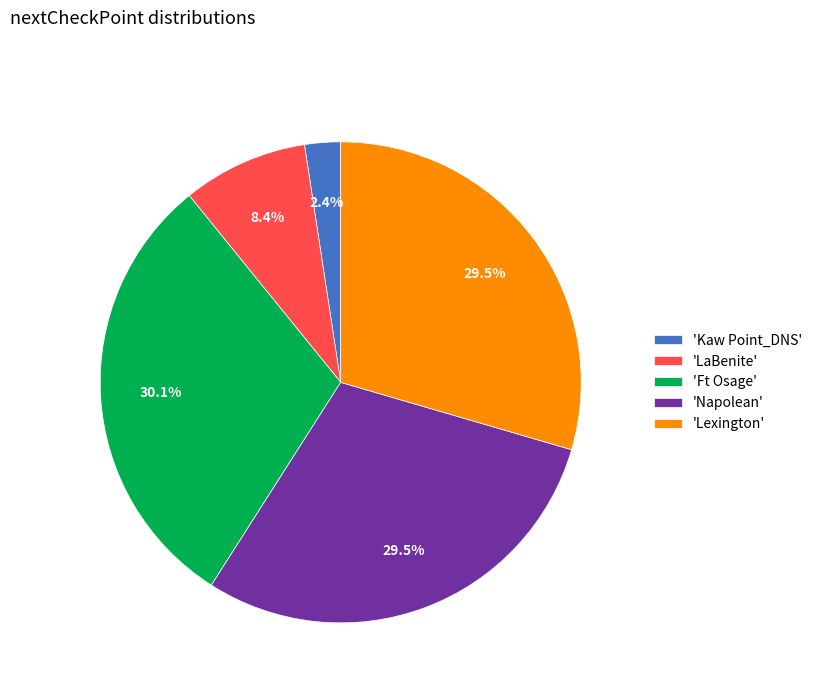

How many slices are in this pie chart?

5